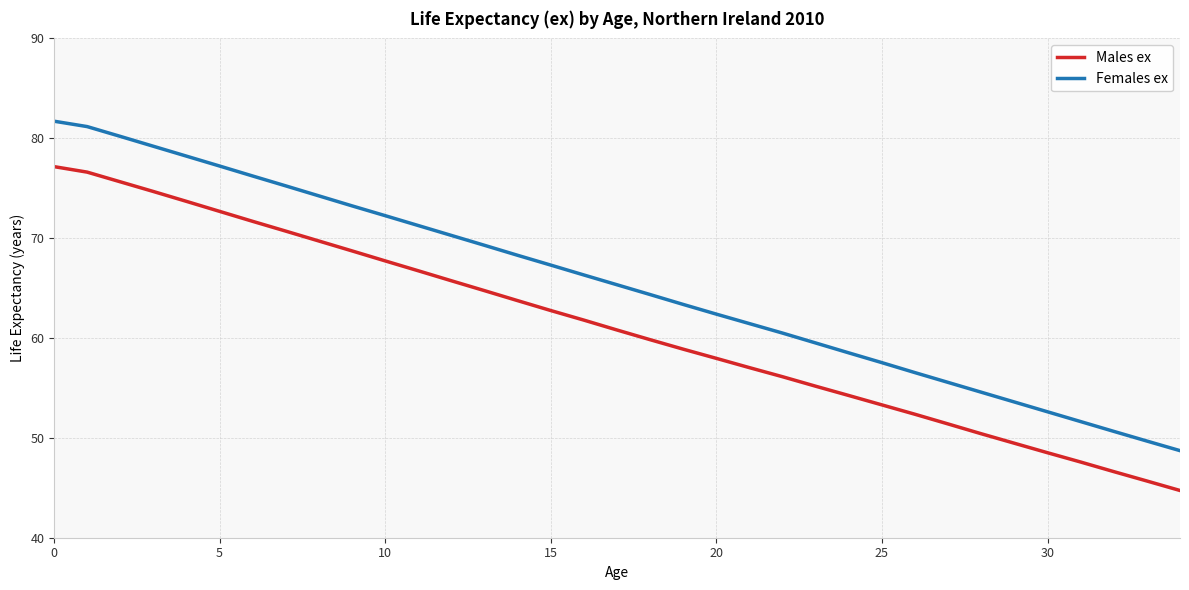

What is the difference between the maximum and minimum values in the Males ex series?

32.4